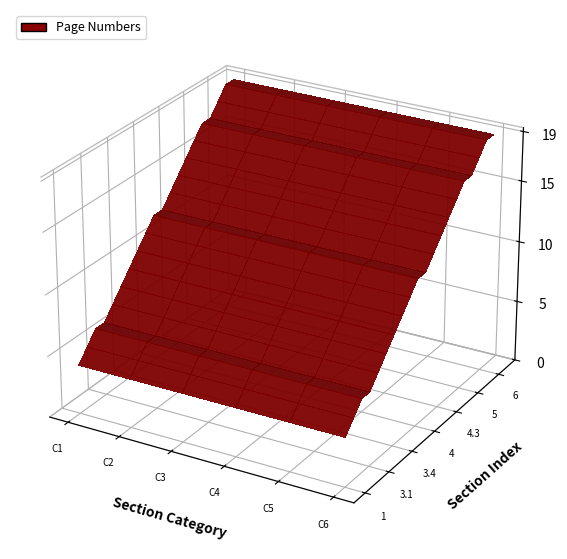

What is the smallest value displayed?

4